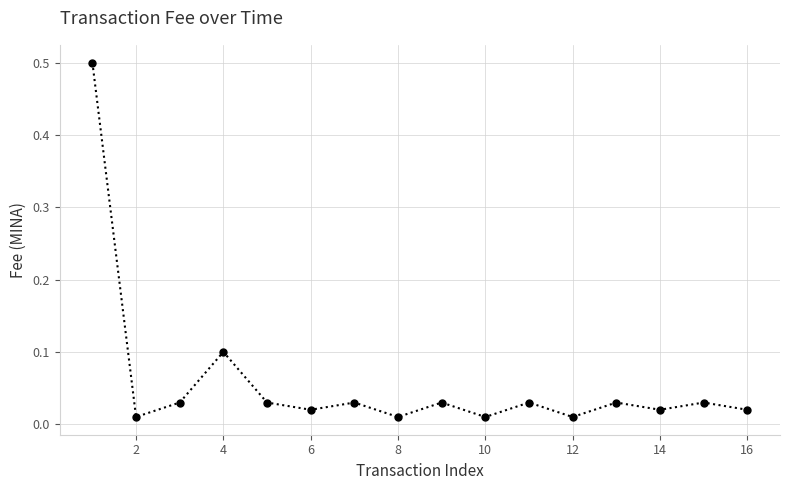

What is the sum of all values?

0.9